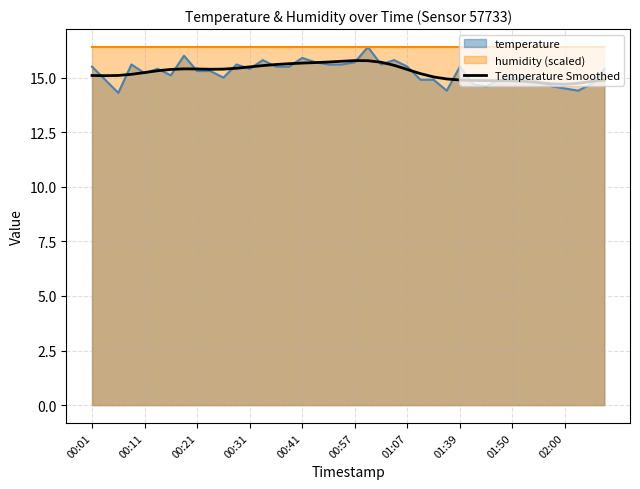

What is the maximum value for temperature?

16.4